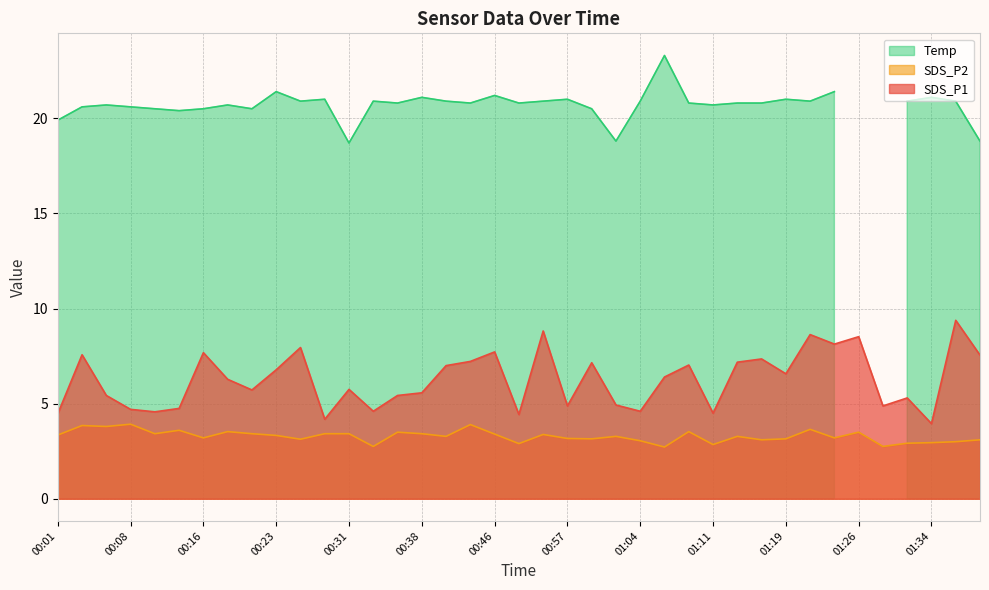

How many interior local valleys does the SDS_P1 series have?

12